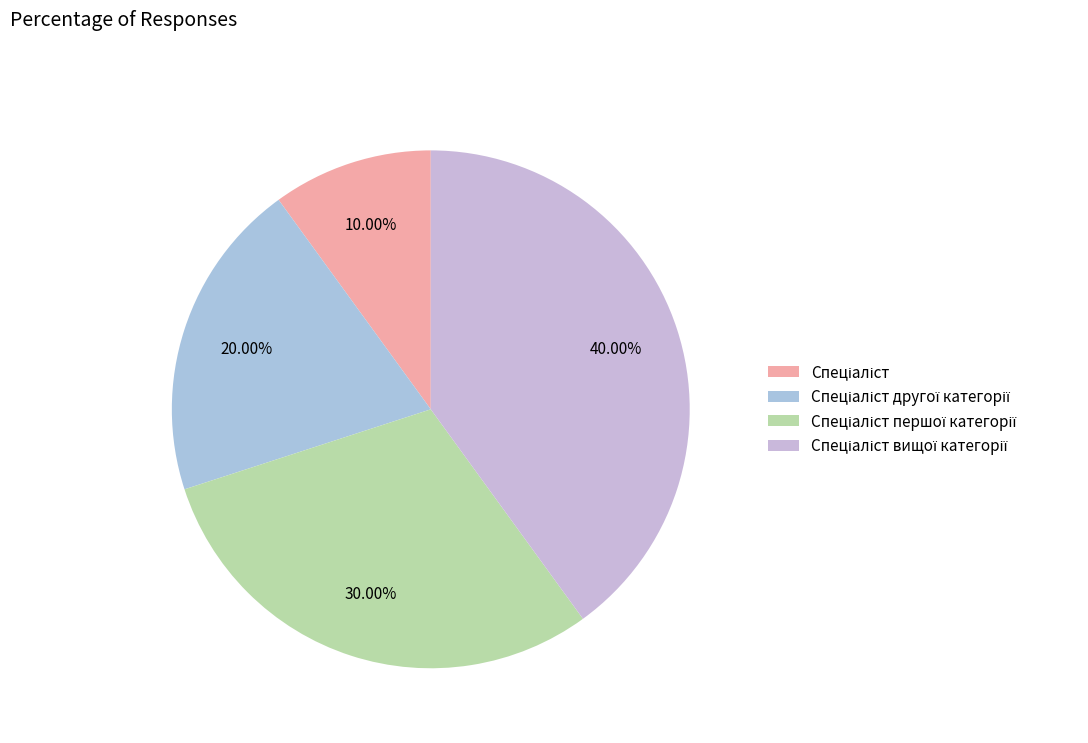

Approximately how many times larger is the value at Спеціаліст вищої категорії compared to Спеціаліст?

4.0